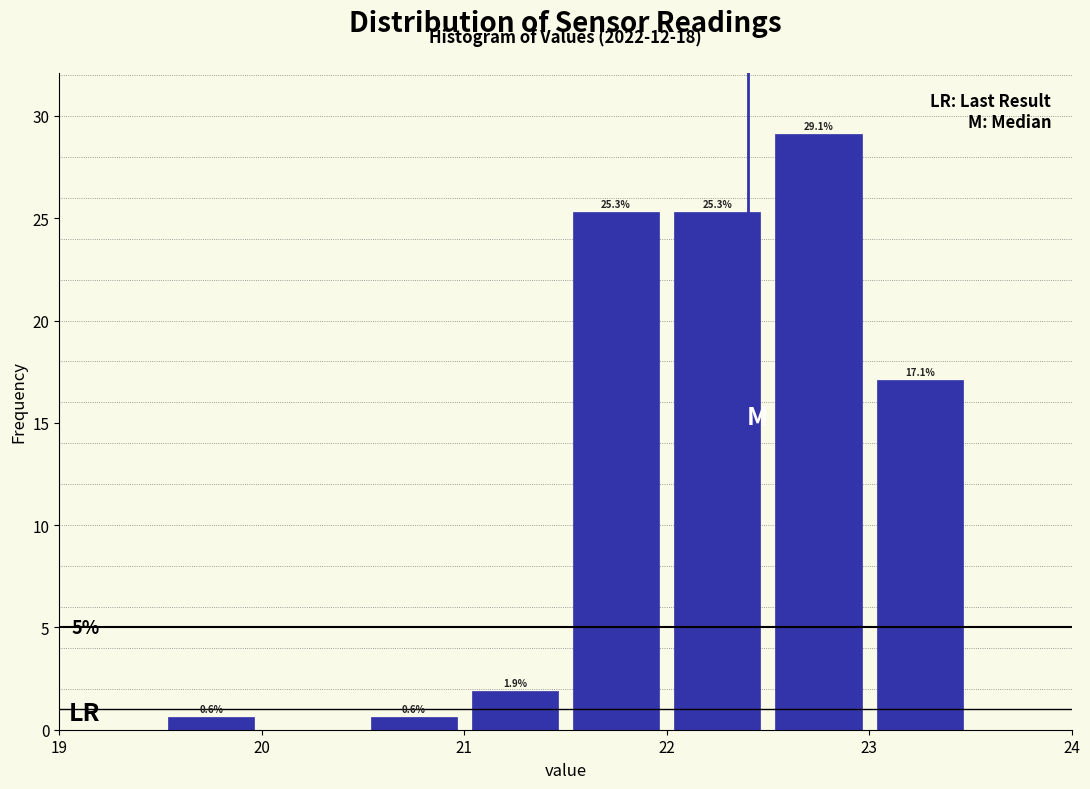

Which range on the x-axis has the tallest bar?

22.5 to 23.0